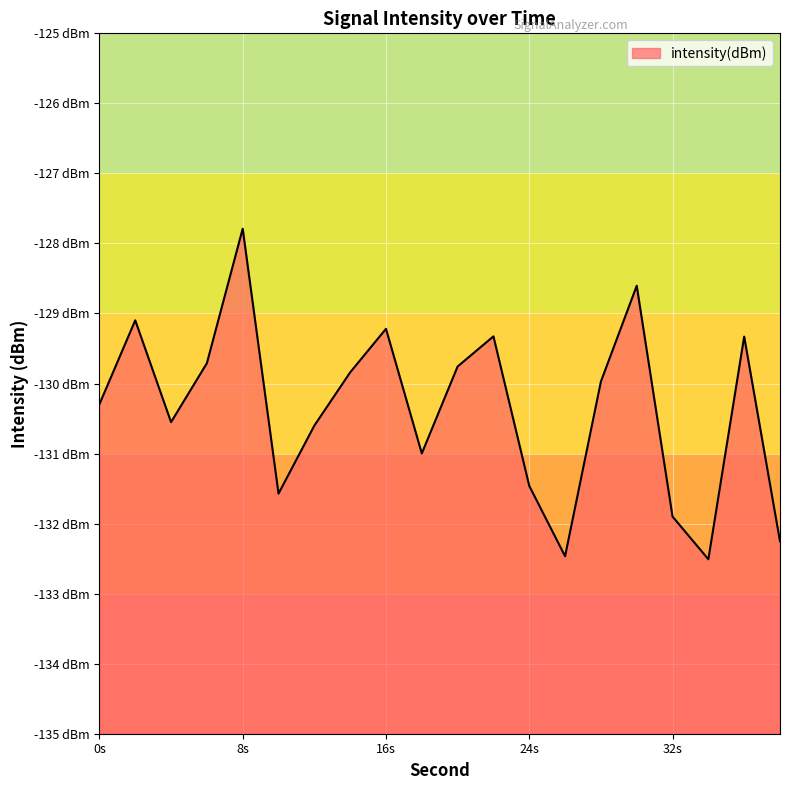

What is the maximum value shown in the chart?

-127.8